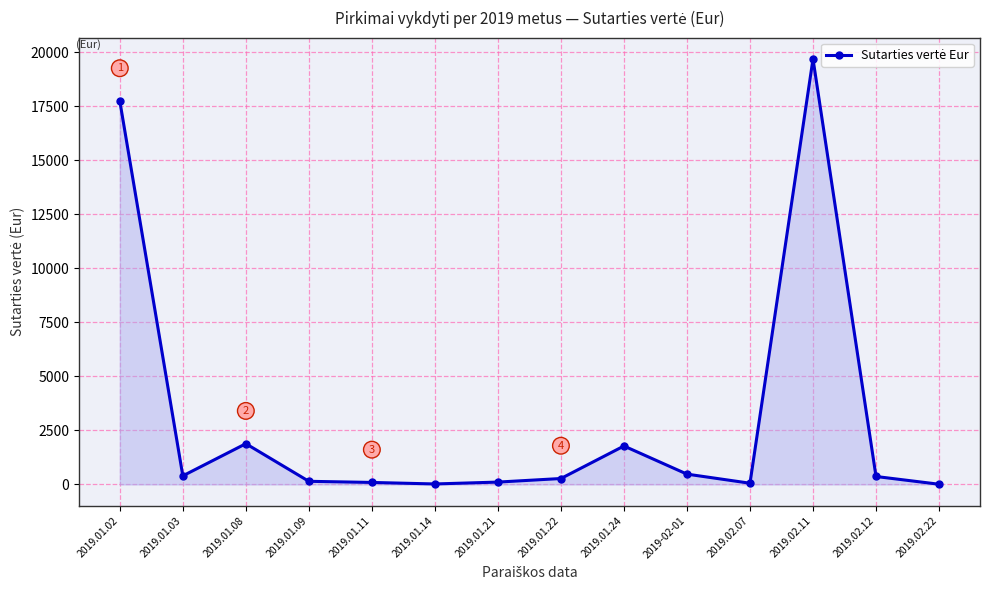

What is the difference between the values at 2019.01.02 and 2019.01.08?

15859.8